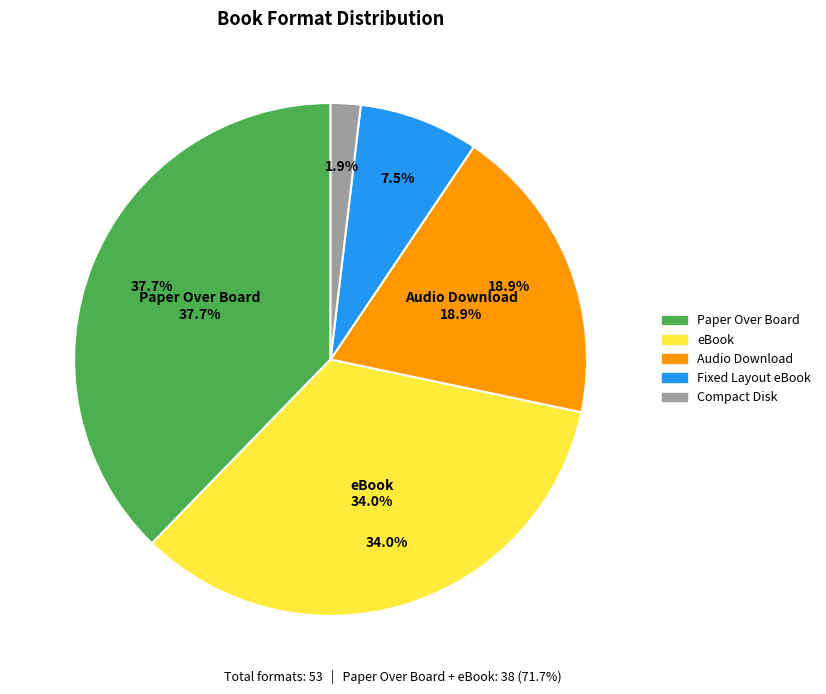

Is there a majority slice in this chart?

No